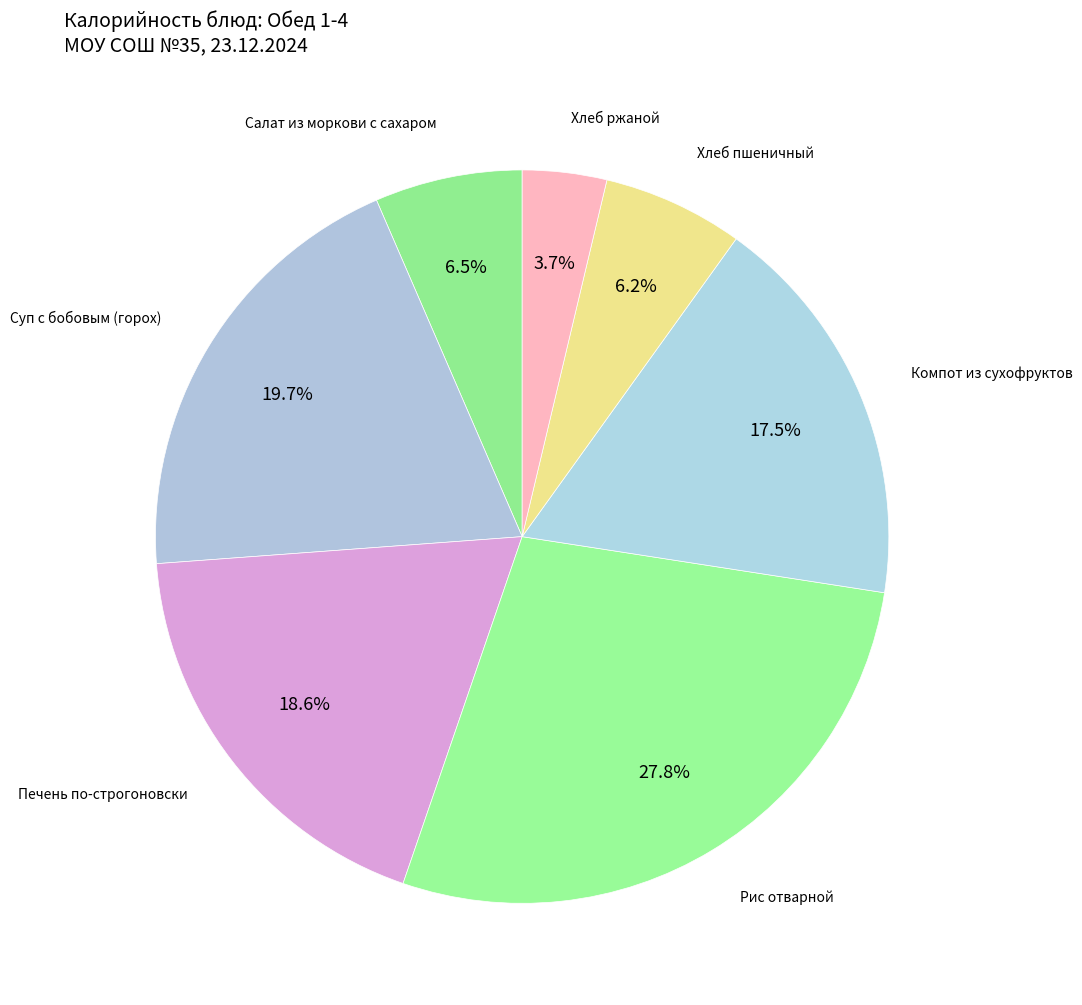

How many segments does this pie chart have?

7